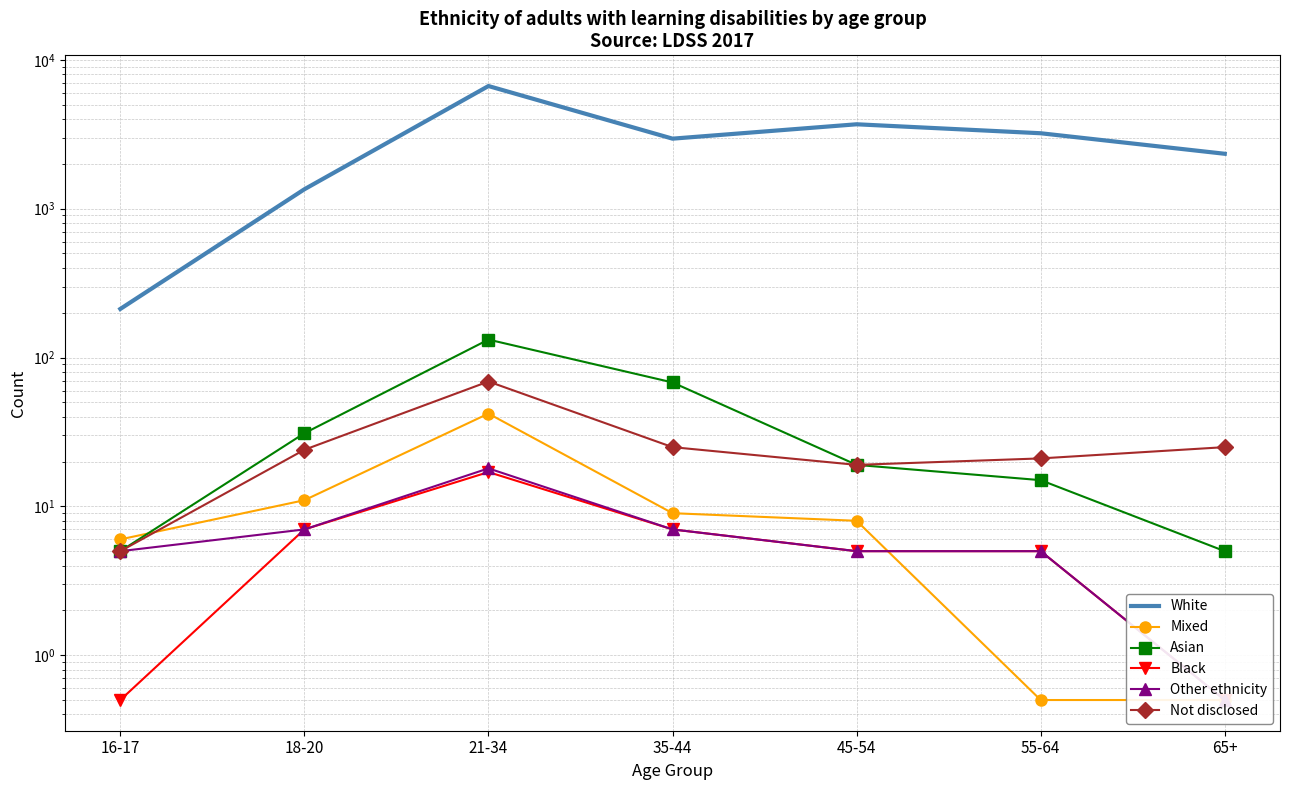

True or false: Other ethnicity has more than 0 interior local peaks.

True